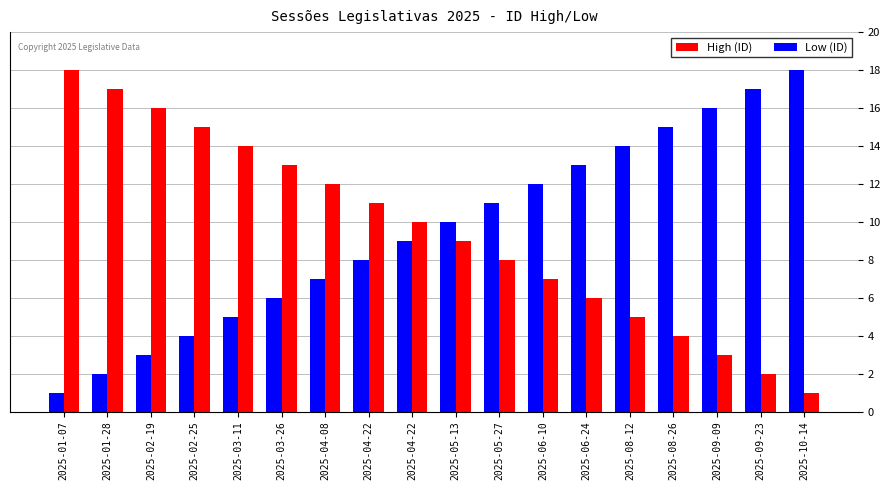

How many data points in High (ID) are less than 10?

9